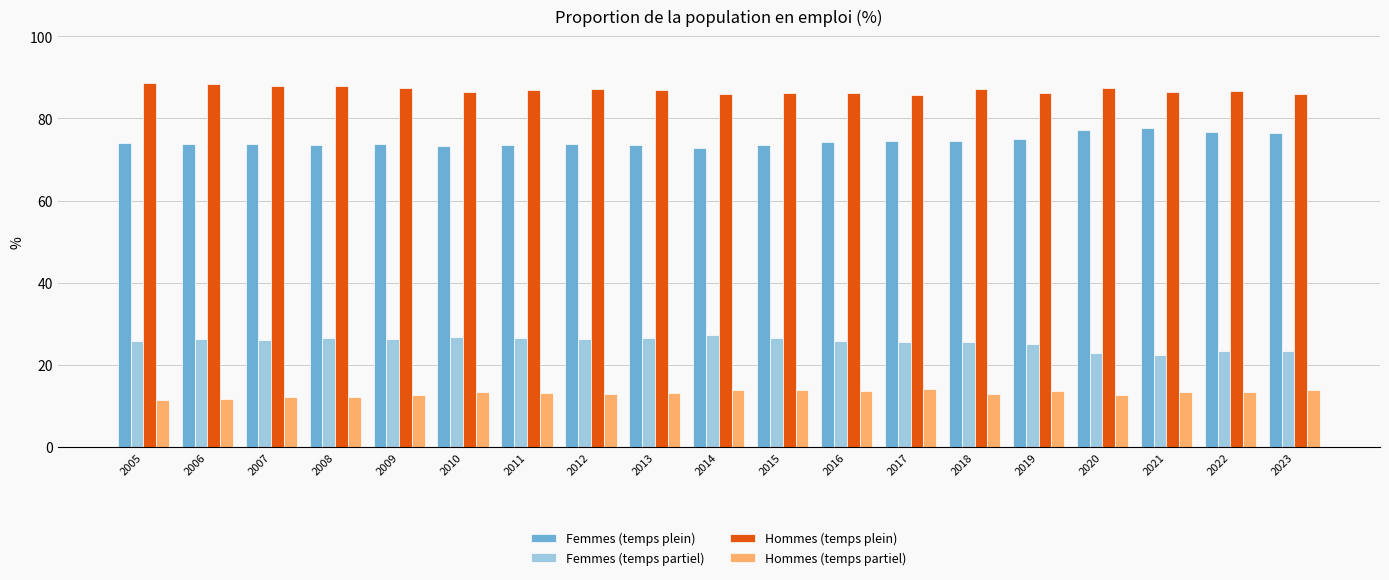

How many bars are there in each group?

4